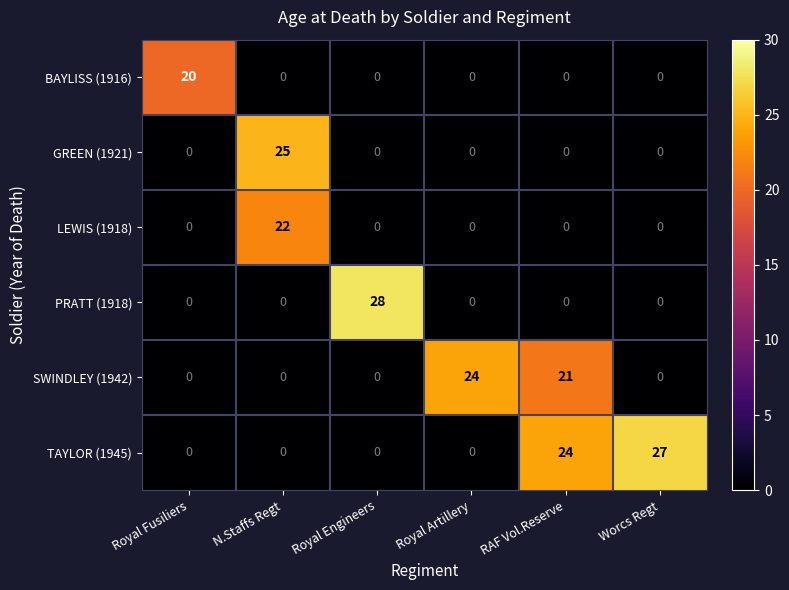

The value of LEWIS (1918) at Royal Engineers is 0. True or false?

True